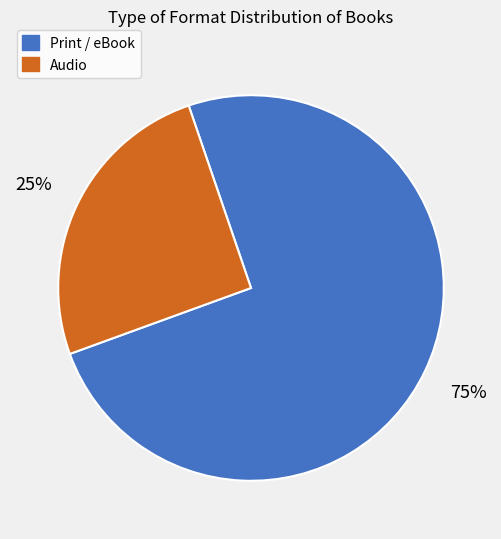

Does any single category account for the majority?

Yes